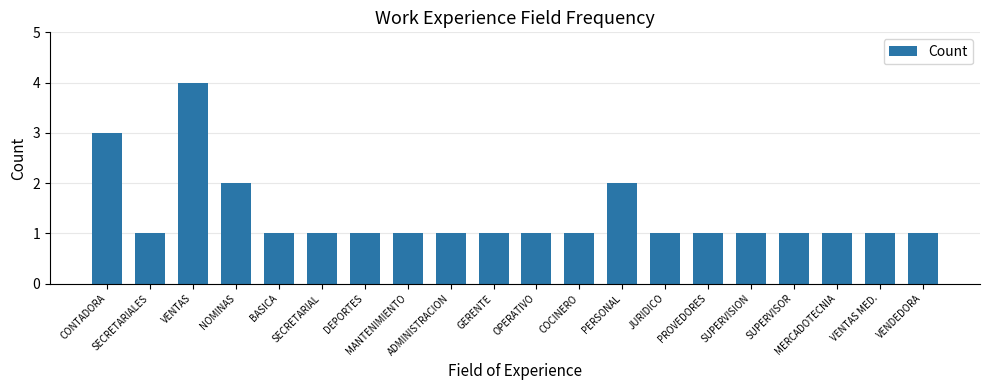

True or false: the data shows 1 at ADMINISTRACION.

True